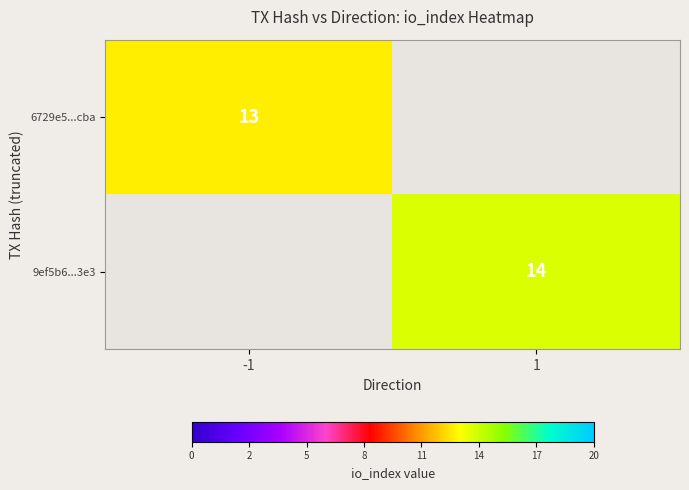

The value of 6729e5...cba at -1 is 8. True or false?

False